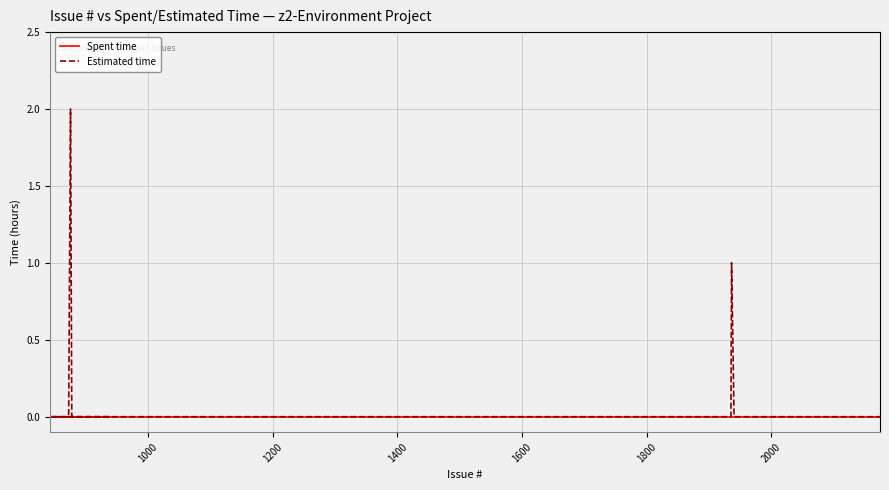

Is this an area chart (filled region under the line)?

No